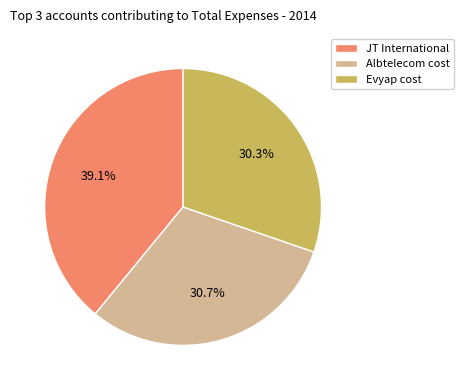

What percentage is the Evyap cost slice, to the nearest percent?

30%